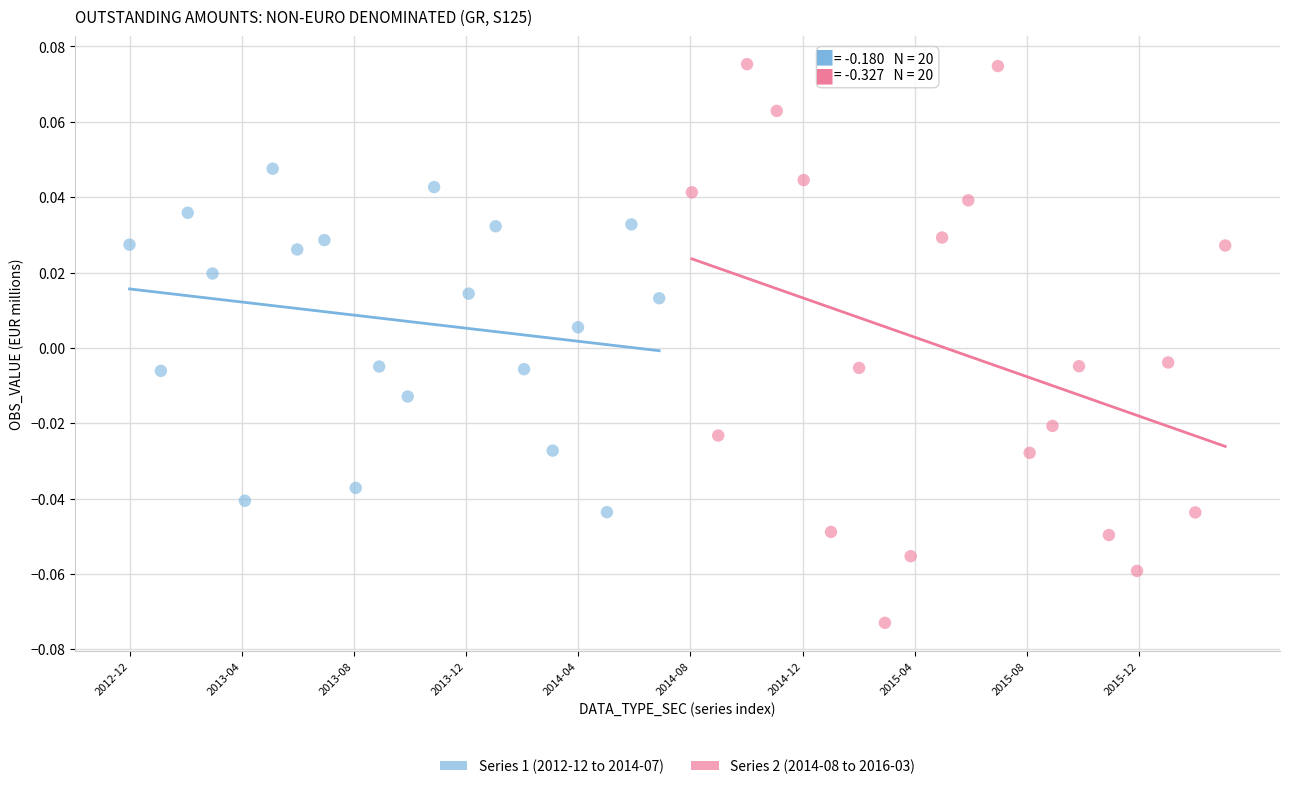

Which series reaches the minimum Y coordinate?

Series 2 (2014-08 to 2016-03)